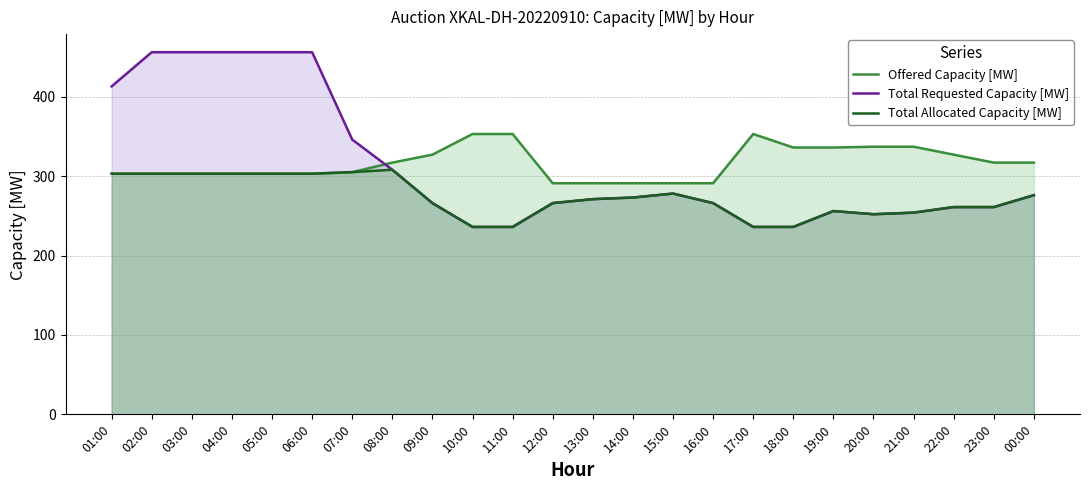

Reading right to left, list all the values displayed in this chart.

Offered Capacity [MW]: 00:00=317	23:00=317	22:00=327	21:00=337	20:00=337	19:00=336	18:00=336	17:00=353	16:00=291	15:00=291	14:00=291	13:00=291	12:00=291	11:00=353	10:00=353	09:00=327	08:00=317	07:00=305	06:00=303	05:00=303	04:00=303	03:00=303	02:00=303	01:00=303
Total Requested Capacity [MW]: 00:00=276	23:00=261	22:00=261	21:00=254	20:00=252	19:00=256	18:00=236	17:00=236	16:00=266	15:00=278	14:00=273	13:00=271	12:00=266	11:00=236	10:00=236	09:00=266	08:00=308	07:00=346	06:00=456	05:00=456	04:00=456	03:00=456	02:00=456	01:00=413
Total Allocated Capacity [MW]: 00:00=276	23:00=261	22:00=261	21:00=254	20:00=252	19:00=256	18:00=236	17:00=236	16:00=266	15:00=278	14:00=273	13:00=271	12:00=266	11:00=236	10:00=236	09:00=266	08:00=308	07:00=305	06:00=303	05:00=303	04:00=303	03:00=303	02:00=303	01:00=303